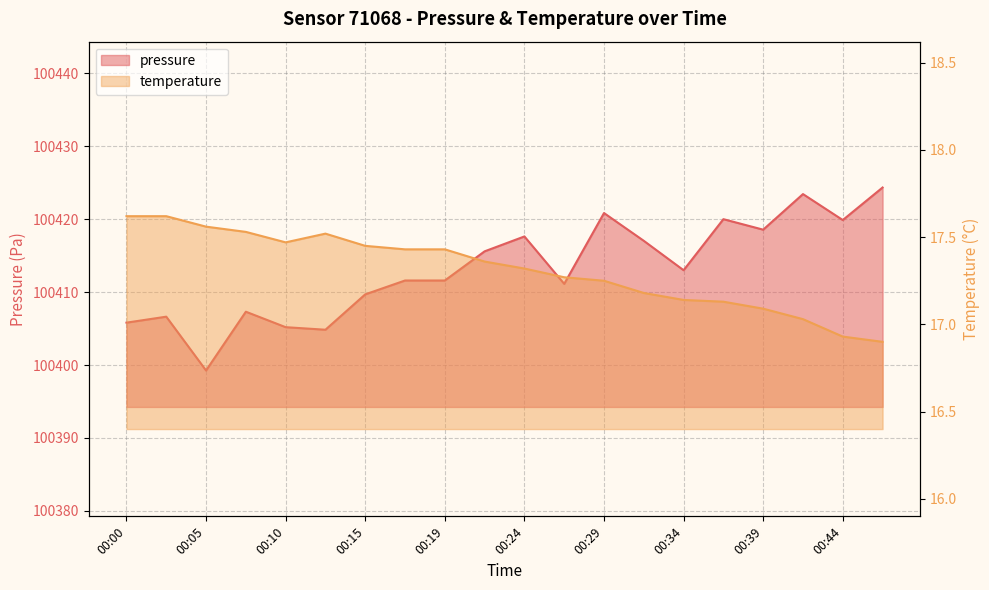

At which label is pressure closest to 100411?

00:27